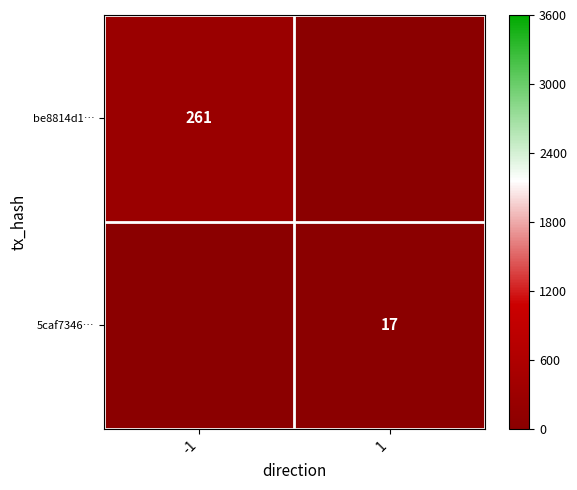

Which label corresponds to the smallest value in the chart?

1